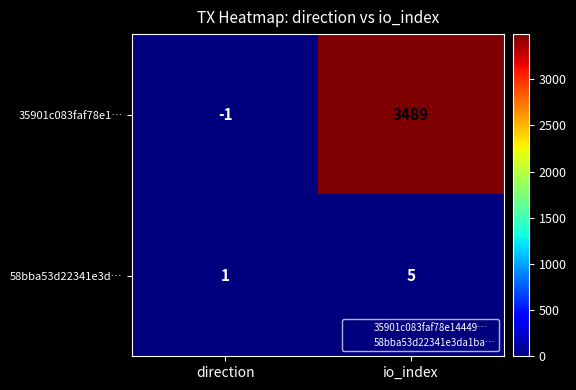

At which label is 35901c083faf78e1… closest to 1744?

direction